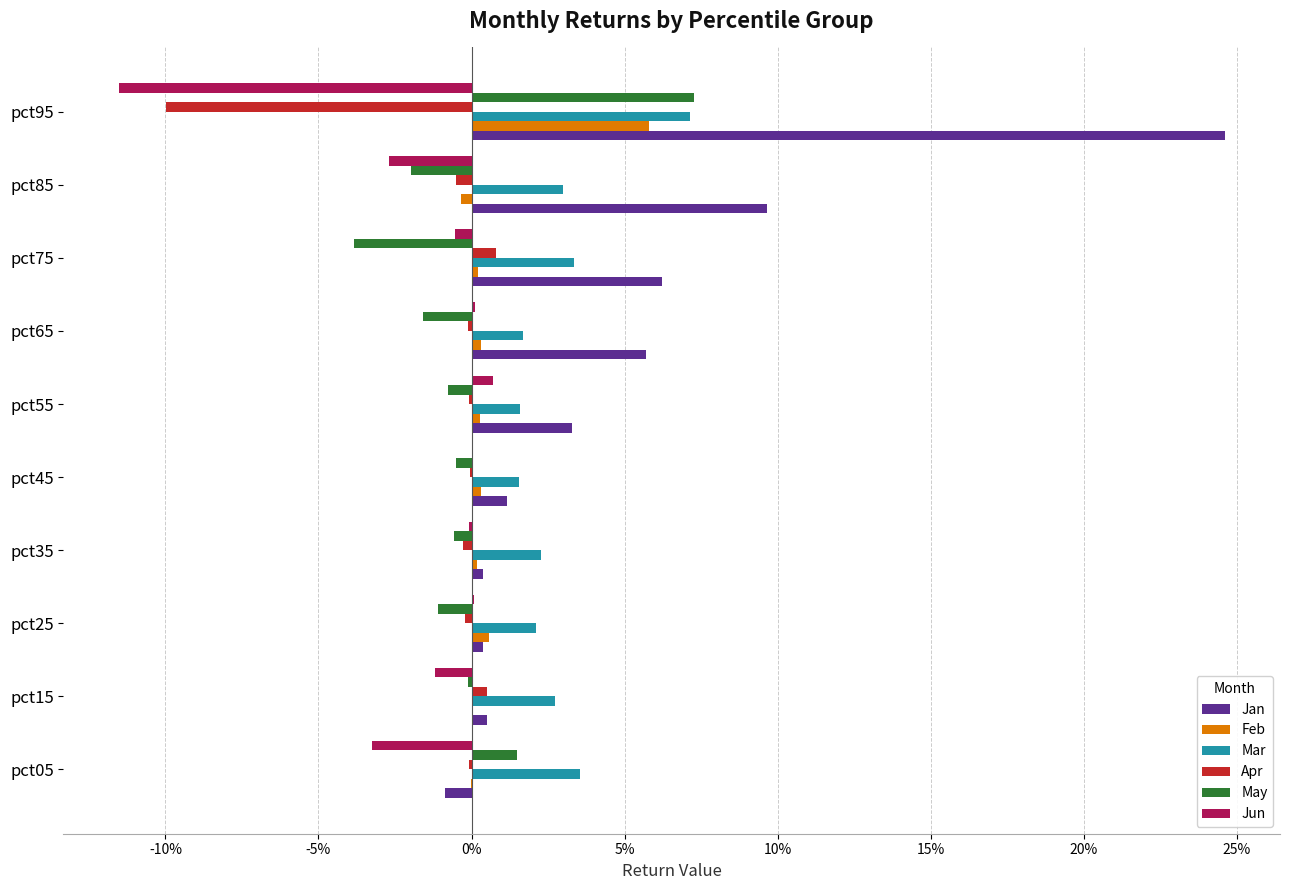

Reading right to left, list all the values displayed in this chart.

Jan: 0.2	0.1	0.1	0.1	0.0	0.0	0.0	0.0	0.0	-0.0
Feb: 0.1	-0.0	0.0	0.0	0.0	0.0	0.0	0.0	0.0	-0.0
Mar: 0.1	0.0	0.0	0.0	0.0	0.0	0.0	0.0	0.0	0.0
Apr: -0.1	-0.0	0.0	-0.0	-0.0	-0.0	-0.0	-0.0	0.0	-0.0
May: 0.1	-0.0	-0.0	-0.0	-0.0	-0.0	-0.0	-0.0	-0.0	0.0
Jun: -0.1	-0.0	-0.0	0.0	0.0	0.0	-0.0	0.0	-0.0	-0.0